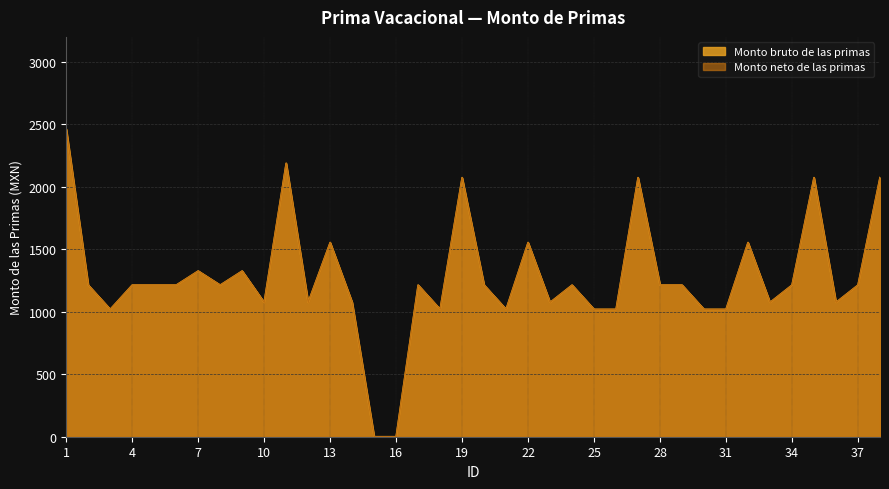

Which series has the largest range (max minus min)?

Monto bruto de las primas